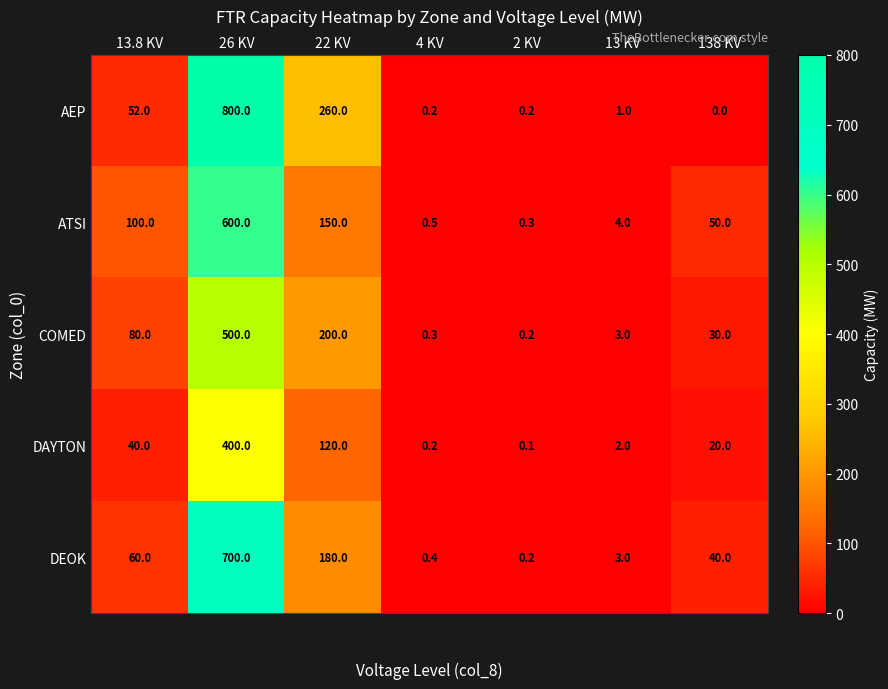

True or false: COMED has a value of 118.8 at 22 KV.

False